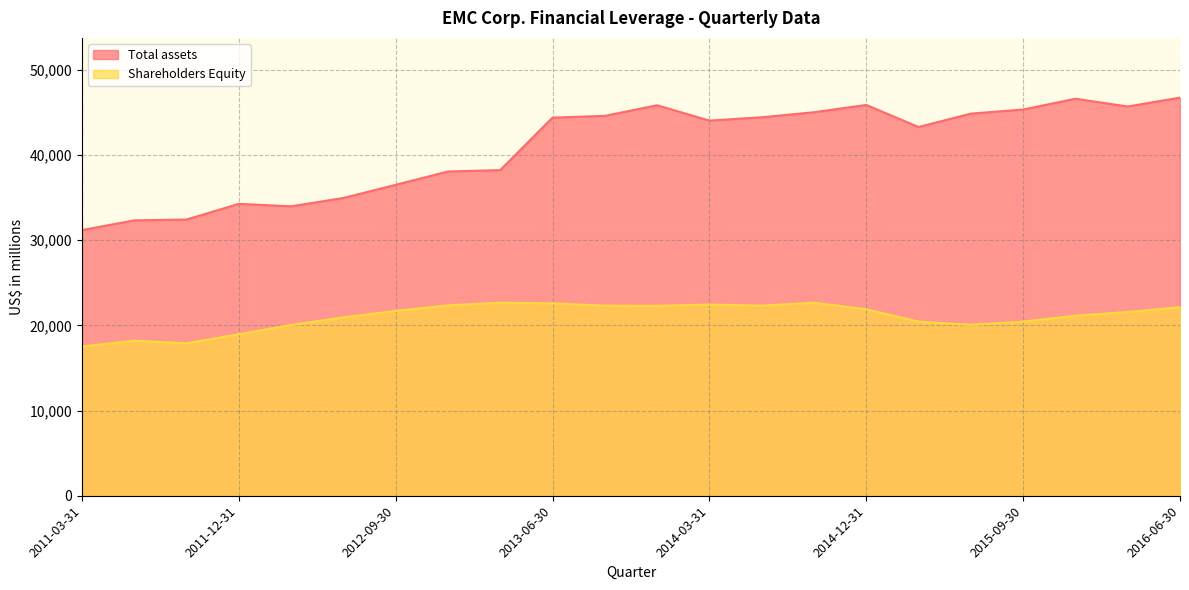

What are all the series names shown in the legend?

Total assets, Shareholders Equity